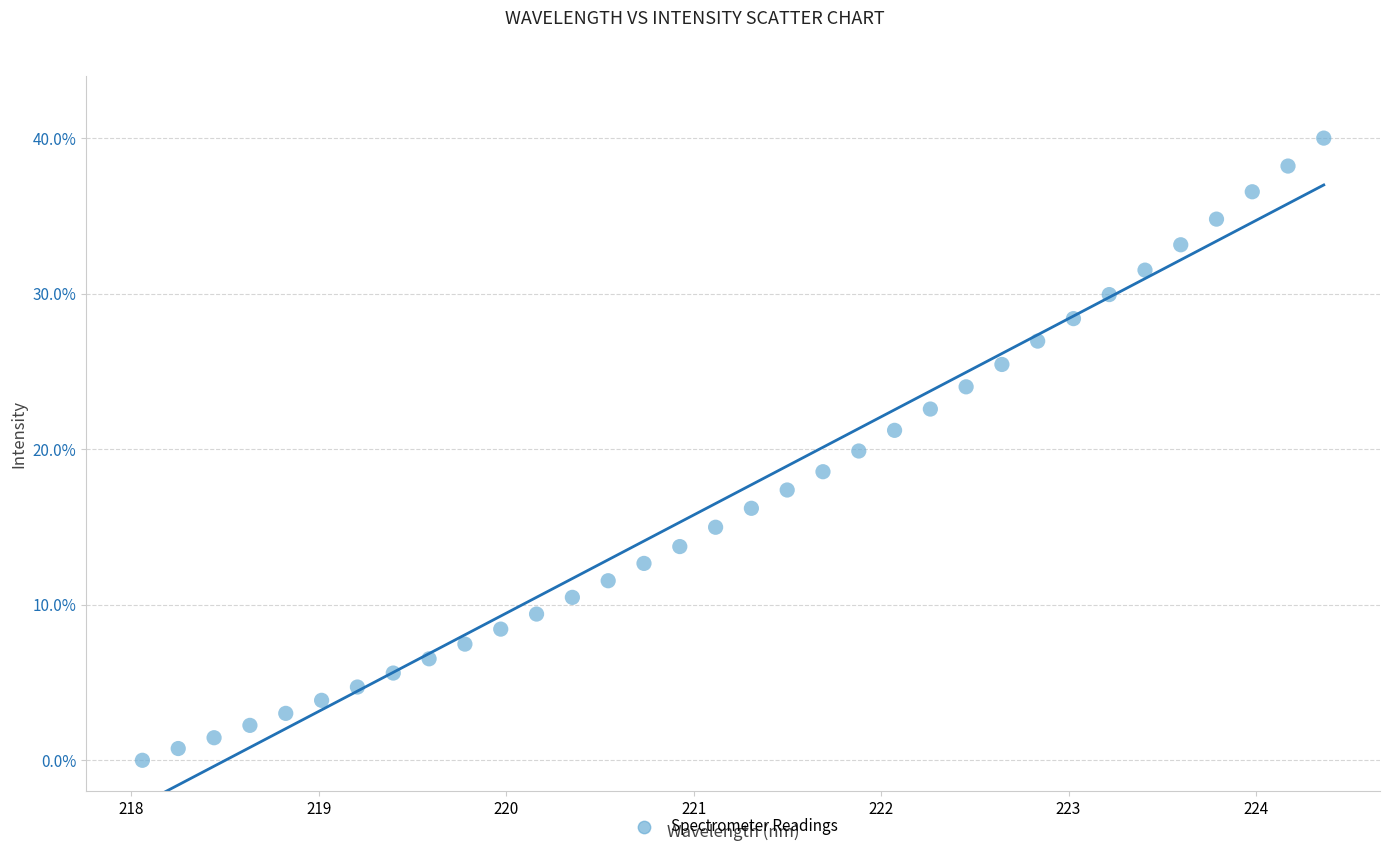

What is the range of X values (max minus min)?

6.3